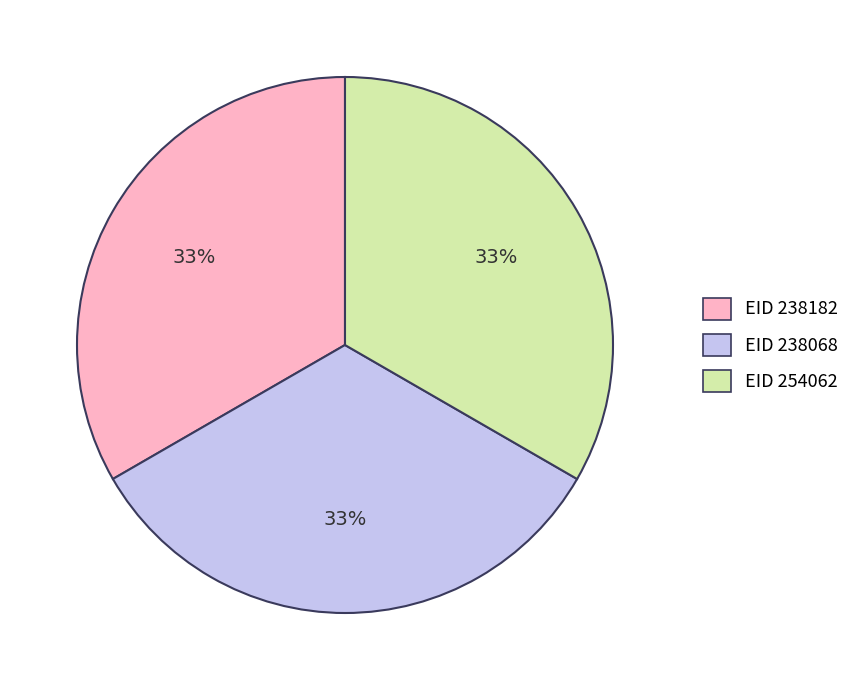

Is there any slice that represents more than half of the pie?

No